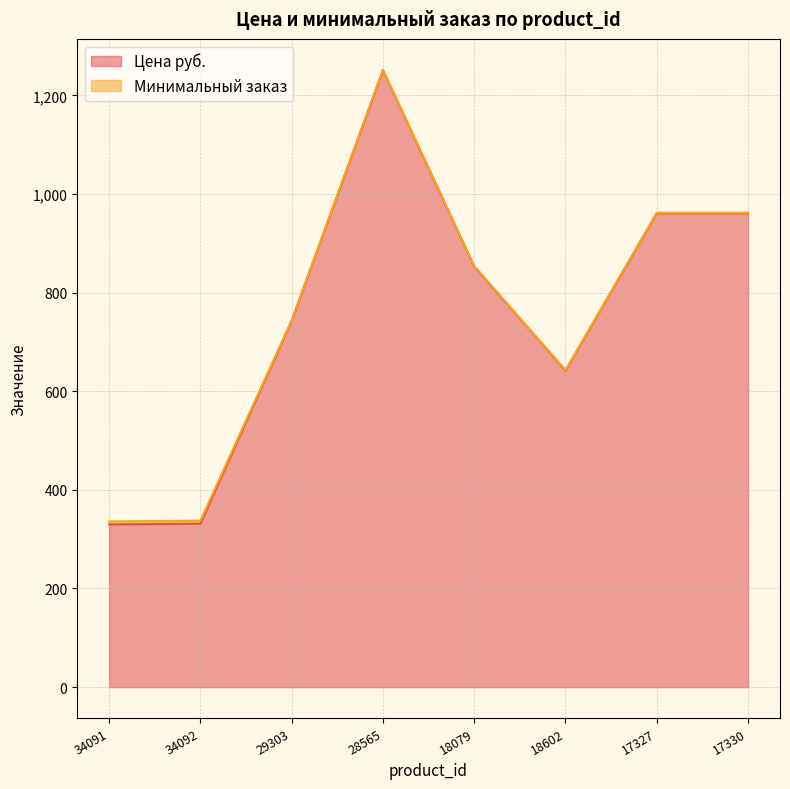

What is the label of the 2nd point from the right?

17327